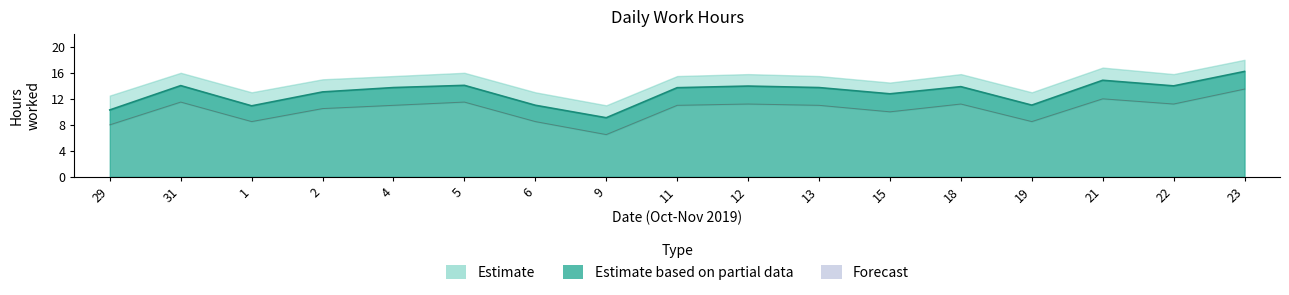

What is the change in value from 2 to 18?

+0.8